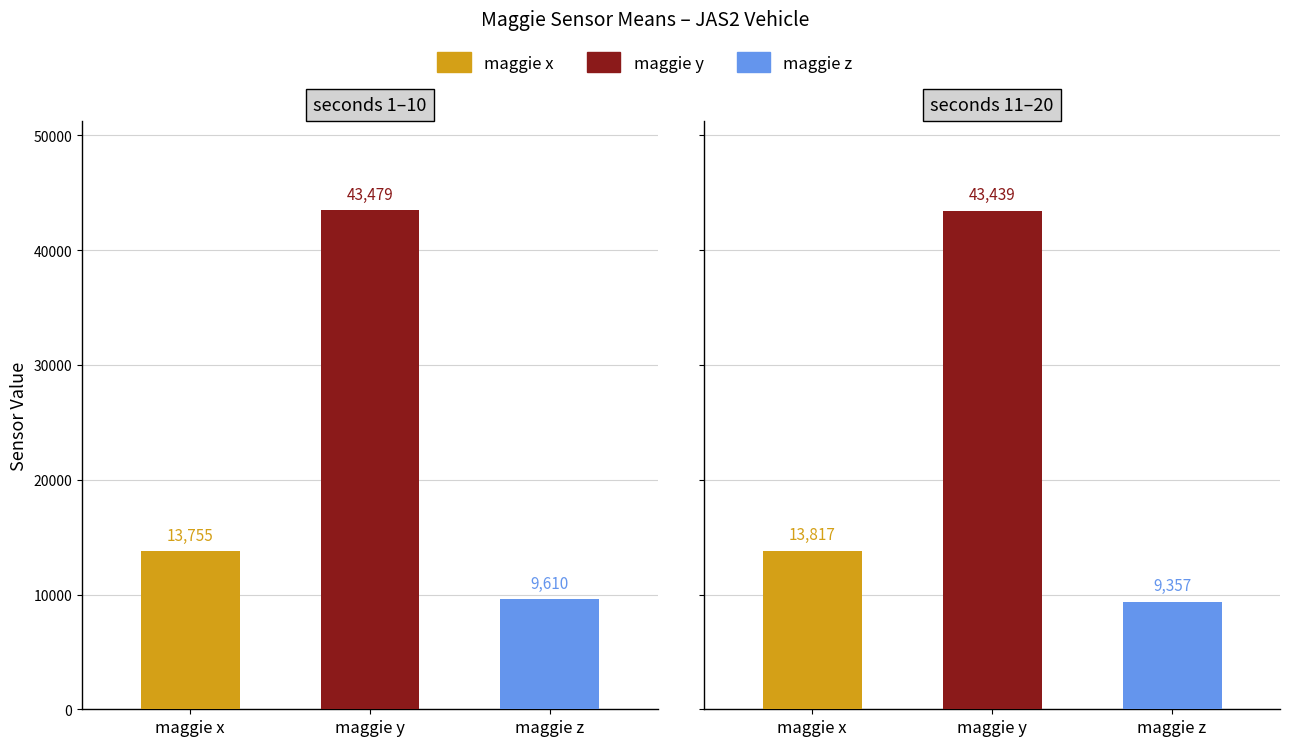

Are the bars horizontal?

No